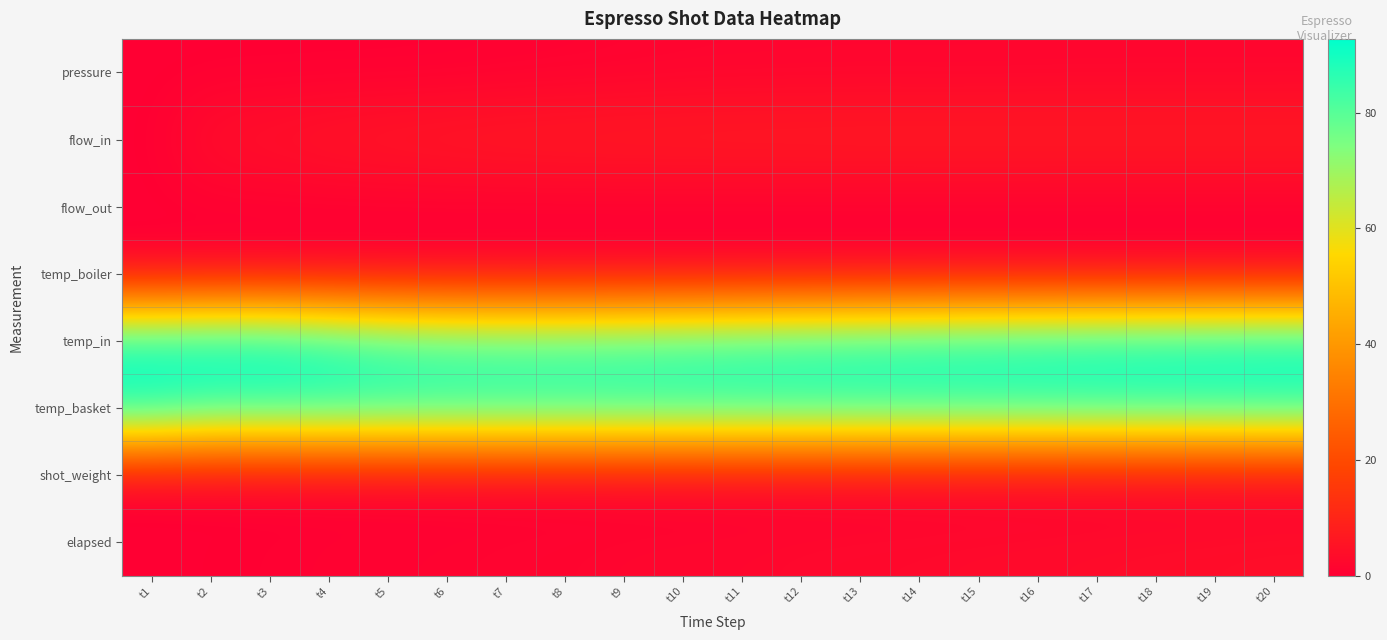

Reading right to left, list all the values displayed in this chart.

pressure: t20=1.5	t19=1.5	t18=1.5	t17=1.5	t16=1.4	t15=1.3	t14=1.3	t13=1.4	t12=1.3	t11=1.2	t10=1.1	t9=0.8	t8=0.6	t7=0.3	t6=0.1	t5=0.0	t4=0.0	t3=0.0	t2=0.0	t1=0.0
flow_in: t20=8.0	t19=8.0	t18=8.0	t17=8.0	t16=8.0	t15=8.0	t14=8.0	t13=8.0	t12=7.9	t11=7.9	t10=7.8	t9=7.8	t8=7.6	t7=7.4	t6=7.1	t5=6.7	t4=6.0	t3=5.0	t2=4.3	t1=0.0
flow_out: t20=0.0	t19=0.0	t18=0.0	t17=0.0	t16=0.0	t15=0.0	t14=0.0	t13=0.0	t12=0.0	t11=0.0	t10=0.0	t9=0.0	t8=0.0	t7=0.0	t6=0.0	t5=0.0	t4=0.0	t3=0.0	t2=0.0	t1=0.0
temp_boiler: t20=0.0	t19=0.0	t18=0.0	t17=0.0	t16=0.0	t15=0.0	t14=0.0	t13=0.0	t12=0.0	t11=0.0	t10=0.0	t9=0.0	t8=0.0	t7=0.0	t6=0.0	t5=0.0	t4=0.0	t3=0.0	t2=0.0	t1=0.0
temp_in: t20=92.6	t19=92.1	t18=91.6	t17=91.2	t16=90.4	t15=89.8	t14=89.0	t13=88.0	t12=87.1	t11=86.0	t10=85.0	t9=84.0	t8=83.2	t7=83.2	t6=83.9	t5=85.9	t4=89.6	t3=92.8	t2=92.8	t1=91.0
temp_basket: t20=87.5	t19=87.2	t18=87.1	t17=87.0	t16=86.8	t15=86.8	t14=86.9	t13=87.0	t12=87.0	t11=87.1	t10=87.2	t9=87.2	t8=87.2	t7=87.2	t6=87.2	t5=87.1	t4=87.2	t3=86.9	t2=86.7	t1=91.0
shot_weight: t20=0.0	t19=0.0	t18=0.0	t17=0.0	t16=0.0	t15=0.0	t14=0.0	t13=0.0	t12=0.0	t11=0.0	t10=0.0	t9=0.0	t8=0.0	t7=0.0	t6=0.0	t5=0.0	t4=0.0	t3=0.0	t2=0.0	t1=0.0
elapsed: t20=4.0	t19=3.7	t18=3.6	t17=3.3	t16=3.1	t15=2.9	t14=2.7	t13=2.6	t12=2.4	t11=2.1	t10=1.9	t9=1.8	t8=1.4	t7=1.3	t6=1.0	t5=0.9	t4=0.6	t3=0.4	t2=0.2	t1=0.0